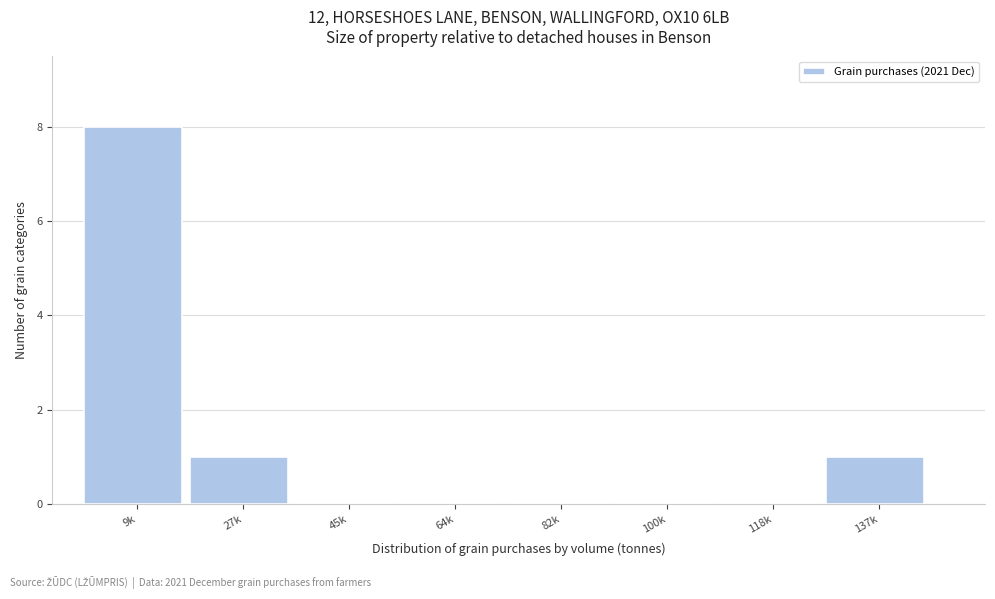

Reading right to left, list all the values displayed in this chart.

137k=1	118k=0	100k=0	82k=0	64k=0	45k=0	27k=1	9k=8